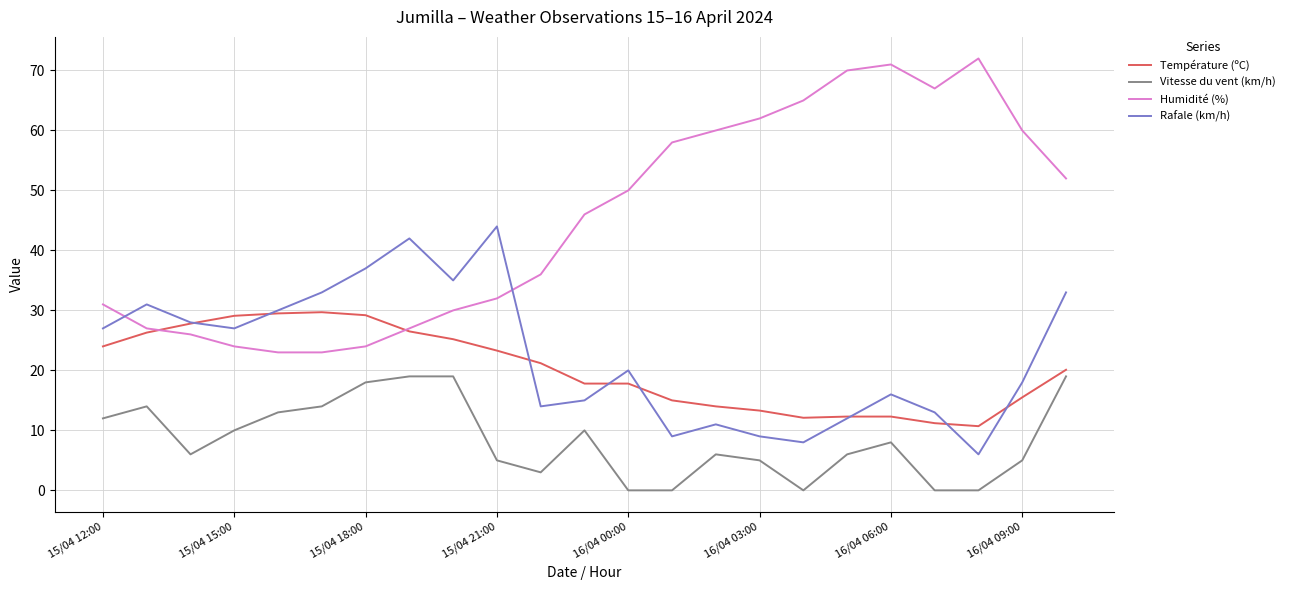

How many interior local valleys does the Rafale (km/h) series have?

6